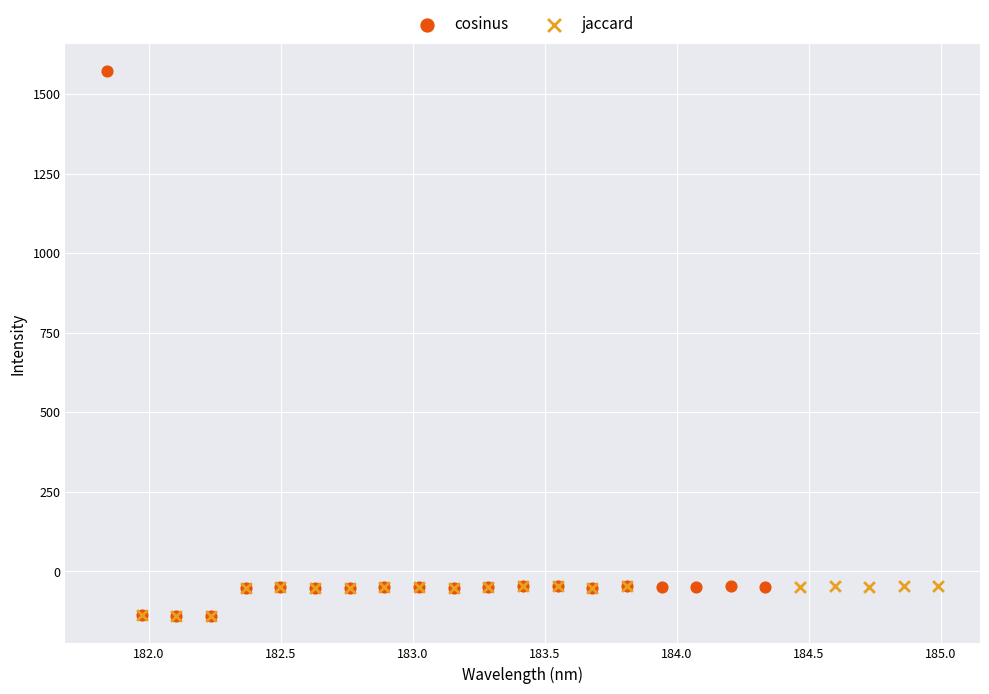

Which series reaches the maximum Y coordinate?

cosinus